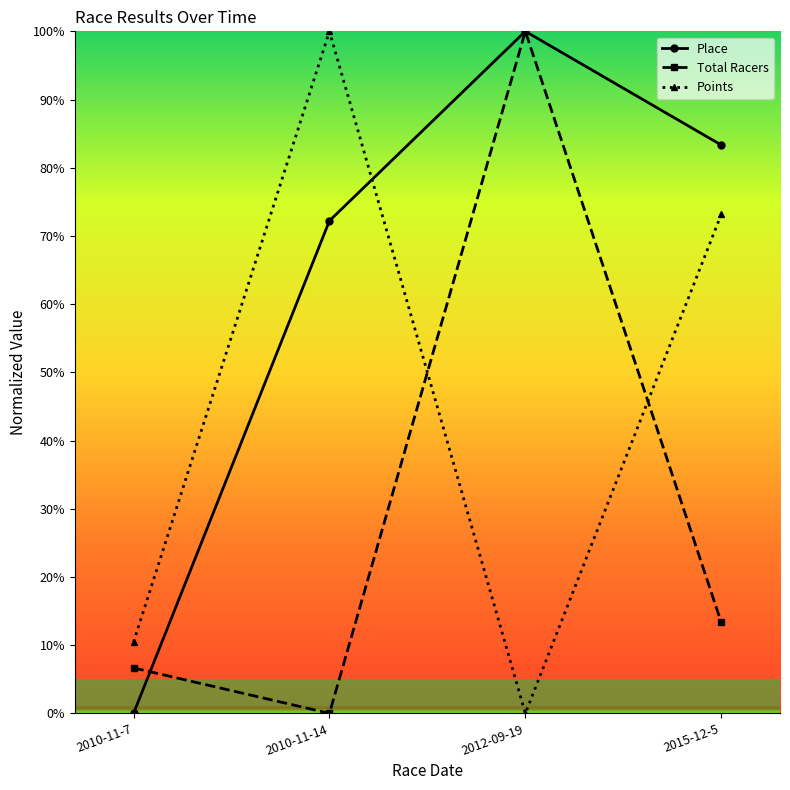

What is the spread (max minus min) of values at 2010-11-14?

100.0